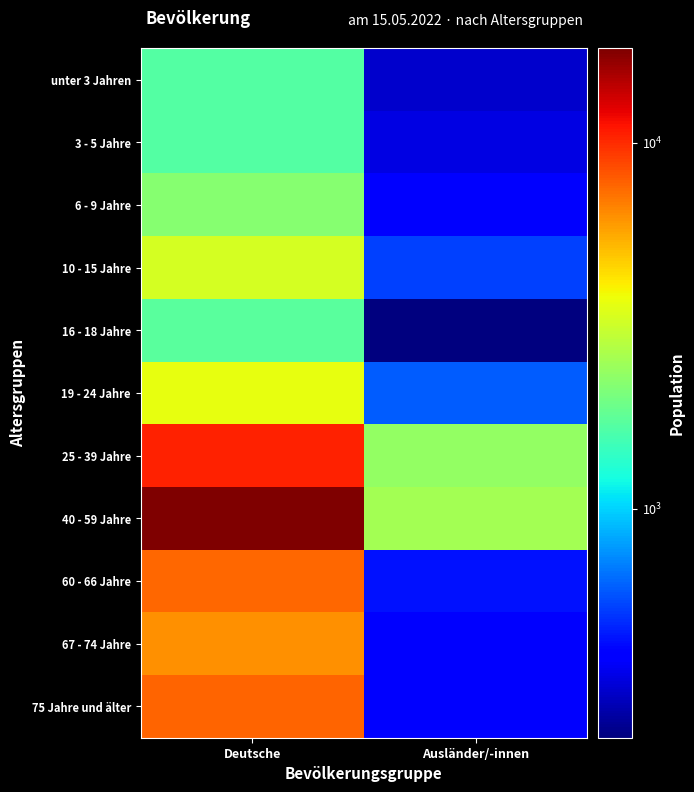

Reading left to right, transcribe all the data shown in this chart.

unter 3 Jahren: Deutsche=1682	Ausländer/-innen=319
3 - 5 Jahre: Deutsche=1684	Ausländer/-innen=349
6 - 9 Jahre: Deutsche=2202	Ausländer/-innen=409
10 - 15 Jahre: Deutsche=3290	Ausländer/-innen=536
16 - 18 Jahre: Deutsche=1747	Ausländer/-innen=237
19 - 24 Jahre: Deutsche=3656	Ausländer/-innen=605
25 - 39 Jahre: Deutsche=10417	Ausländer/-innen=2331
40 - 59 Jahre: Deutsche=18071	Ausländer/-innen=2550
60 - 66 Jahre: Deutsche=7562	Ausländer/-innen=436
67 - 74 Jahre: Deutsche=6300	Ausländer/-innen=389
75 Jahre und älter: Deutsche=7667	Ausländer/-innen=393